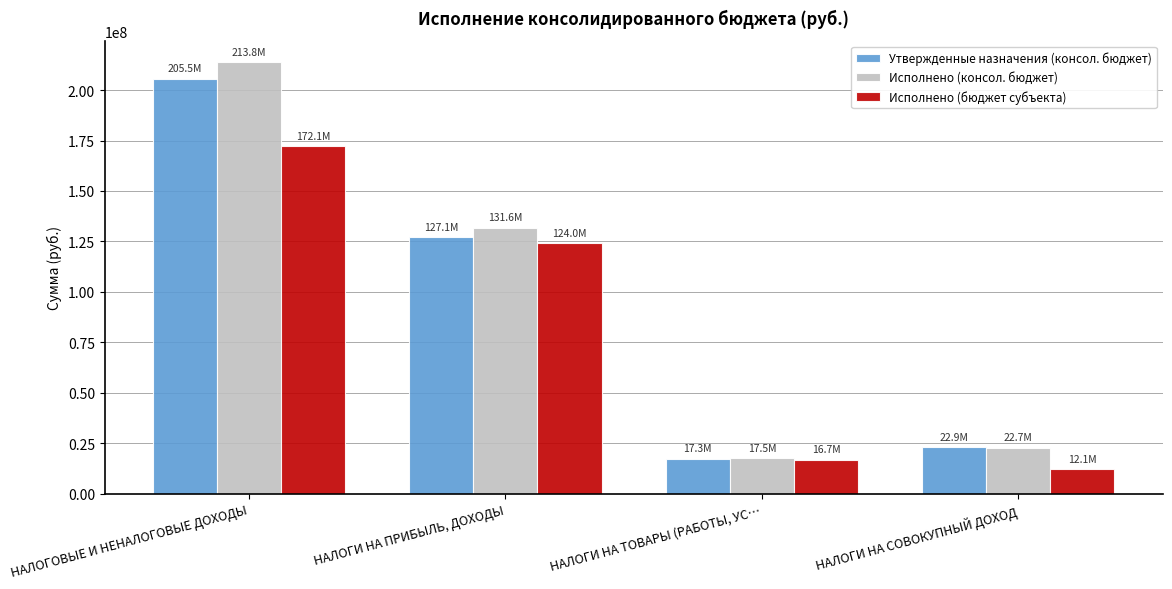

Which category has the highest value in the Утвержденные назначения (консол. бюджет) series?

НАЛОГОВЫЕ И НЕНАЛОГОВЫЕ ДОХОДЫ